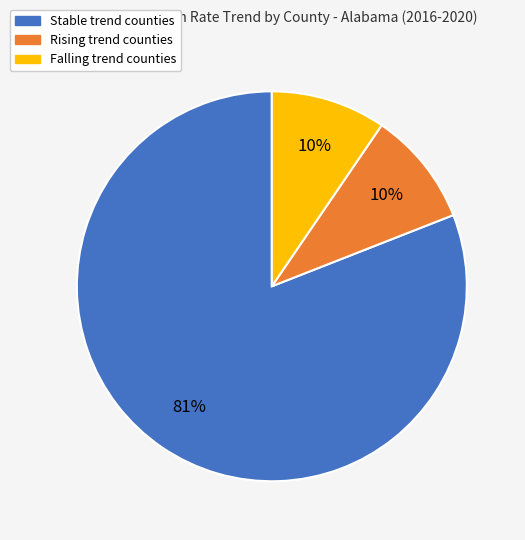

What is the ratio of the value at Rising to the value at Falling?

1.0